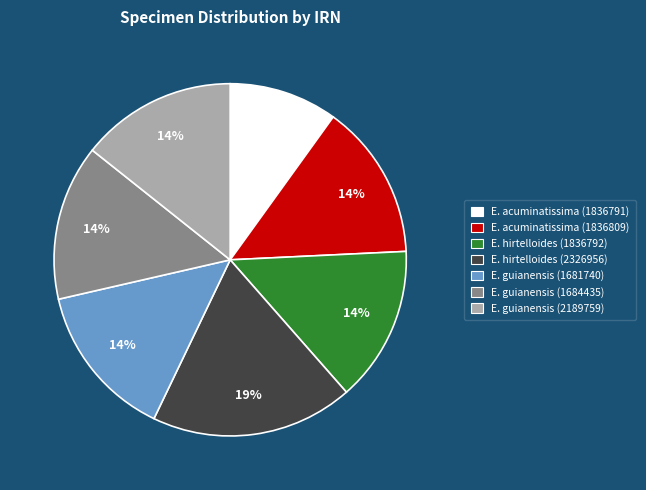

To the nearest percent, what is the difference between the largest and smallest slice percentages?

9%